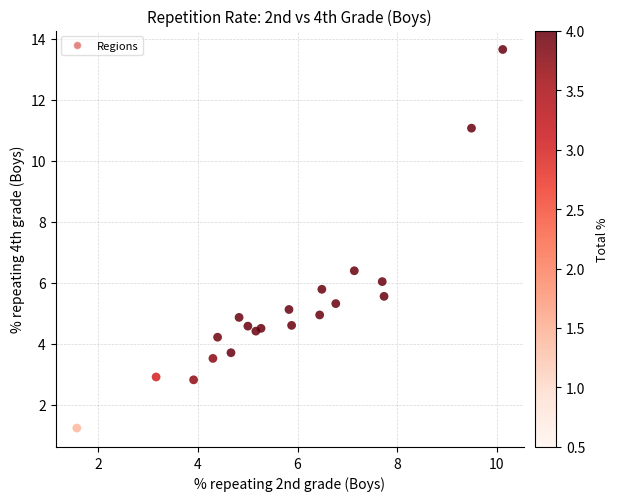

What is the range of Y values (max minus min)?

12.4